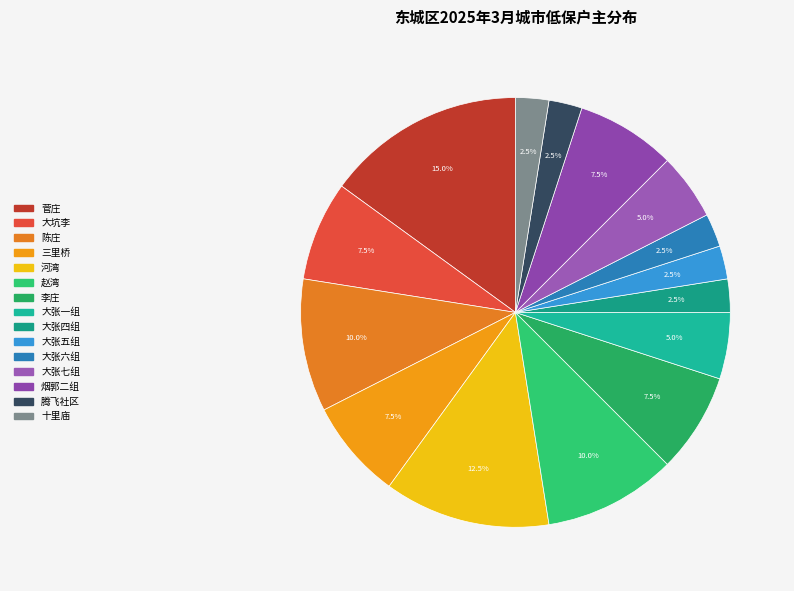

Is 十里庙 the majority of the pie?

No